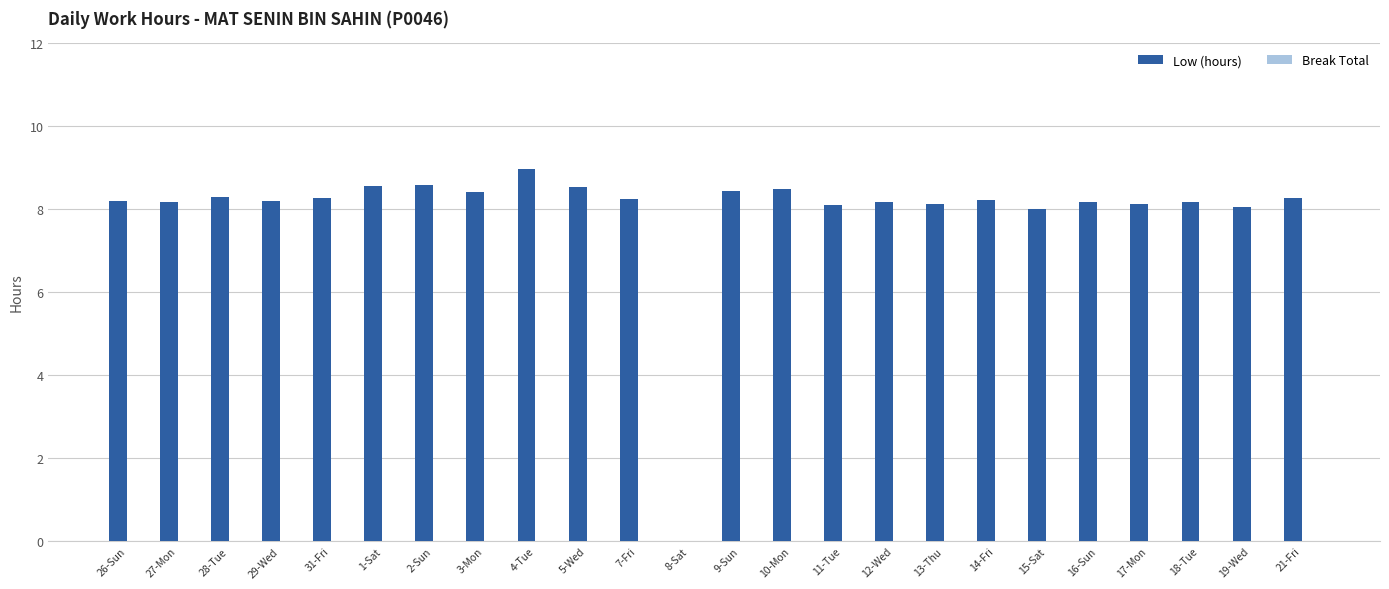

Approximately how many times larger is the value at 31-Fri compared to 1-Sat?

1.0